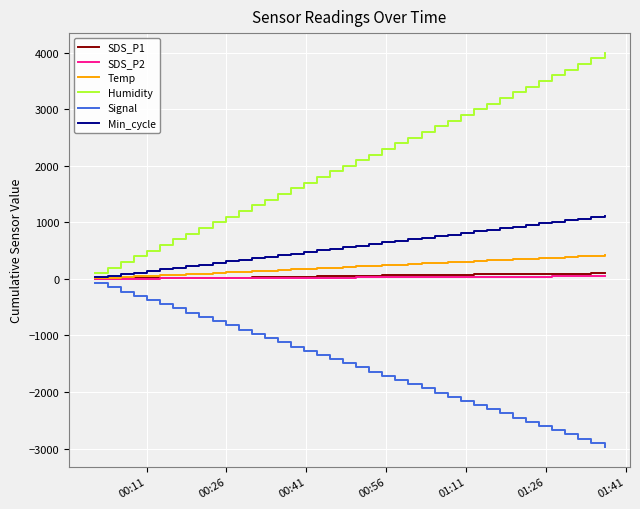

How many values in the SDS_P2 series are below 24?

20